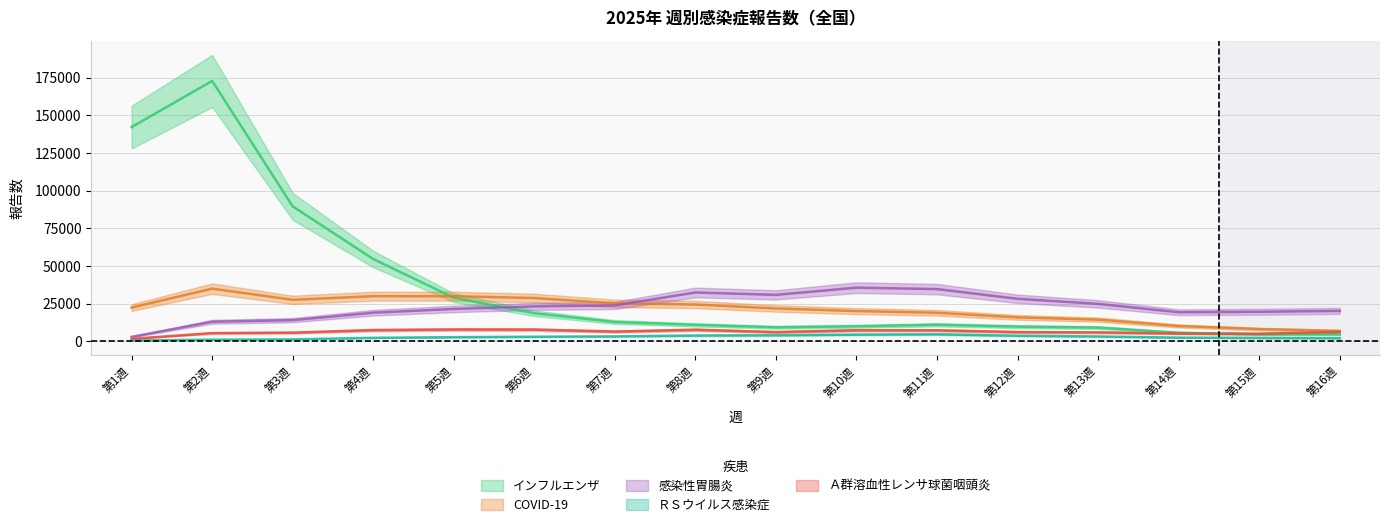

Reading left to right, extract all data points from this chart.

インフルエンザ: 142308	172962	89615	54620	28970	18616	12792	10916	9300	9949	10963	9738	9096	5654	4621	4632
COVID-19: 22369	34953	27539	29955	29932	28712	25196	24431	21810	20060	18934	15877	14368	10149	8131	6858
感染性胃腸炎: 2904	12974	14036	18971	21476	23169	23812	32406	30821	35621	34650	28212	24847	19283	19588	20190
ＲＳウイルス感染症: 447	1070	1249	2286	2694	3000	3235	3803	4006	4404	4630	3680	3188	2411	2207	2018
Ａ群溶血性レンサ球菌咽頭炎: 1609	5428	5724	7415	7825	7765	6441	7651	6095	7294	7274	6100	5886	5150	5018	6254